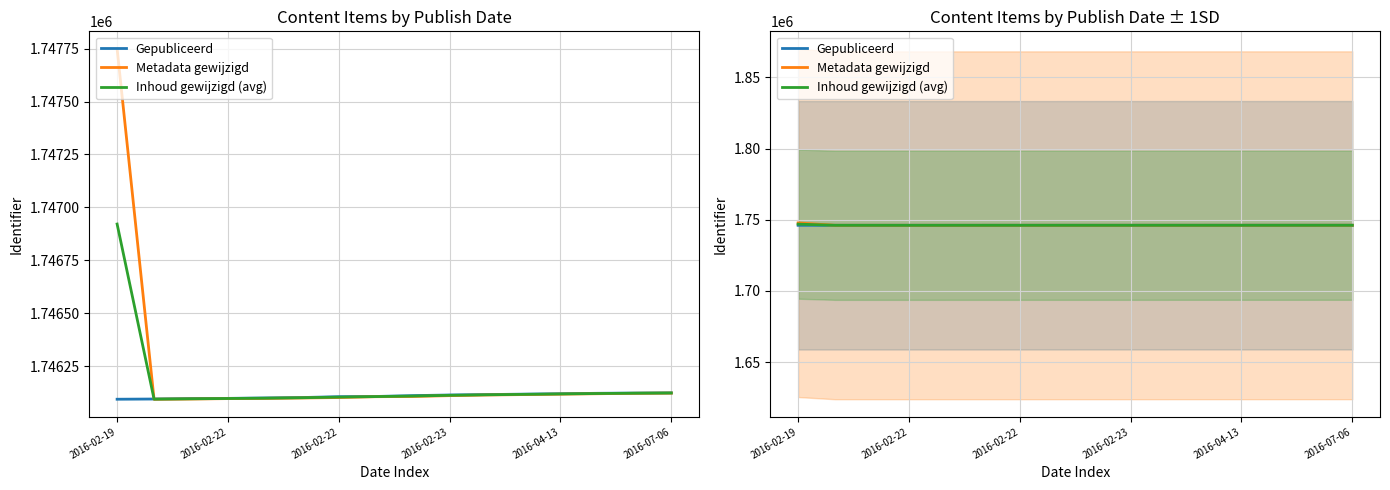

List the series in order of their peak value, lowest first.

Gepubliceerd, Inhoud gewijzigd (avg), Metadata gewijzigd